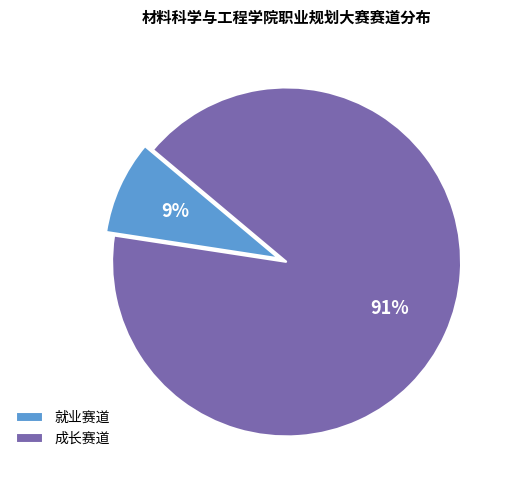

Does 就业赛道 account for over 50% of the chart?

No